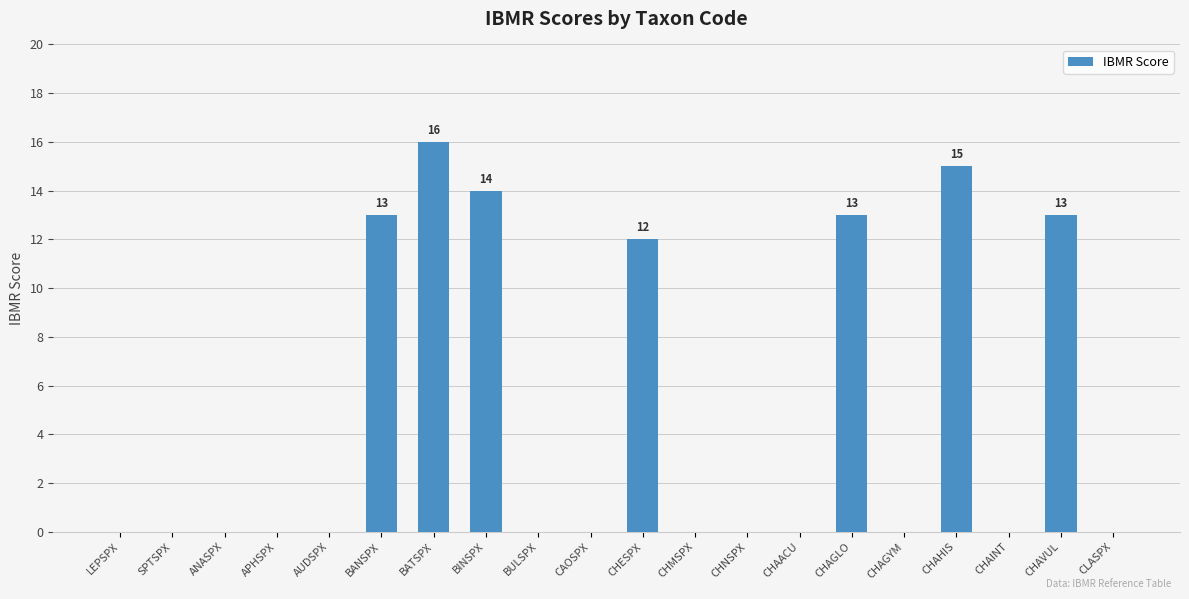

At which label is the value closest to 8?

CHESPX